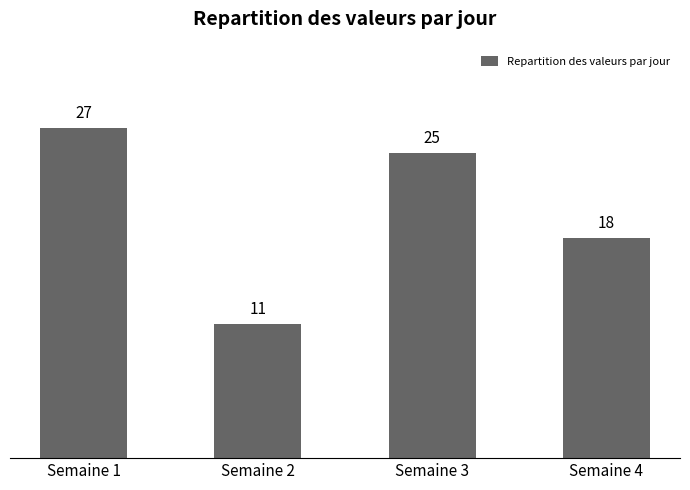

What is the value of the 3rd bar from the left?

25